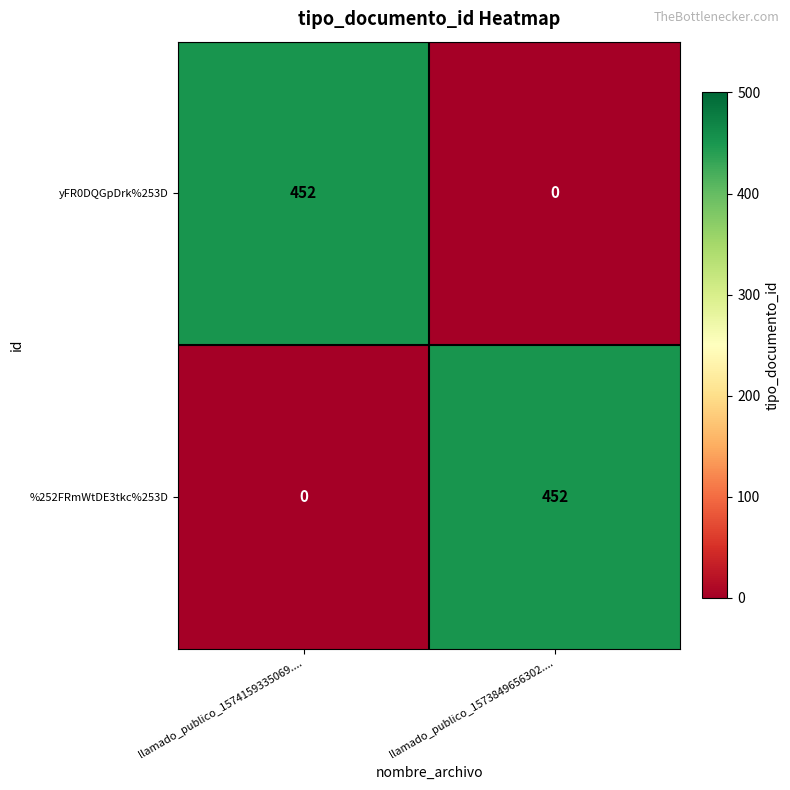

What is the total value across all series at llamado_publico_1574159335069....?

452